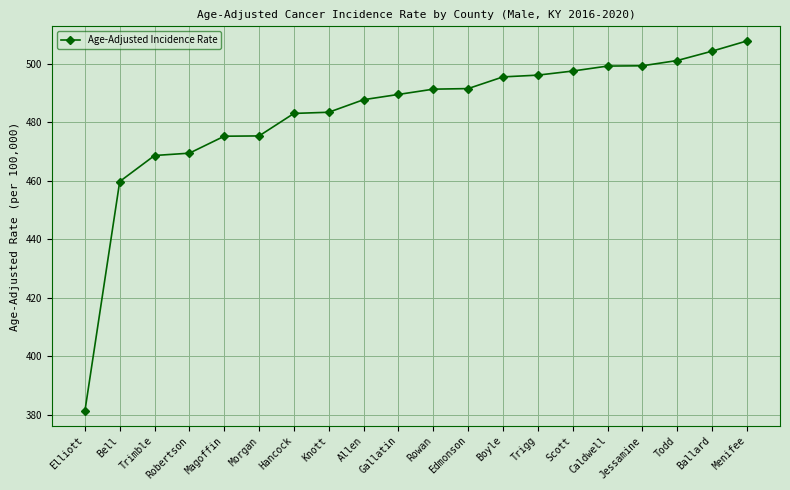

True or false: the data shows 499.3 at Caldwell.

True